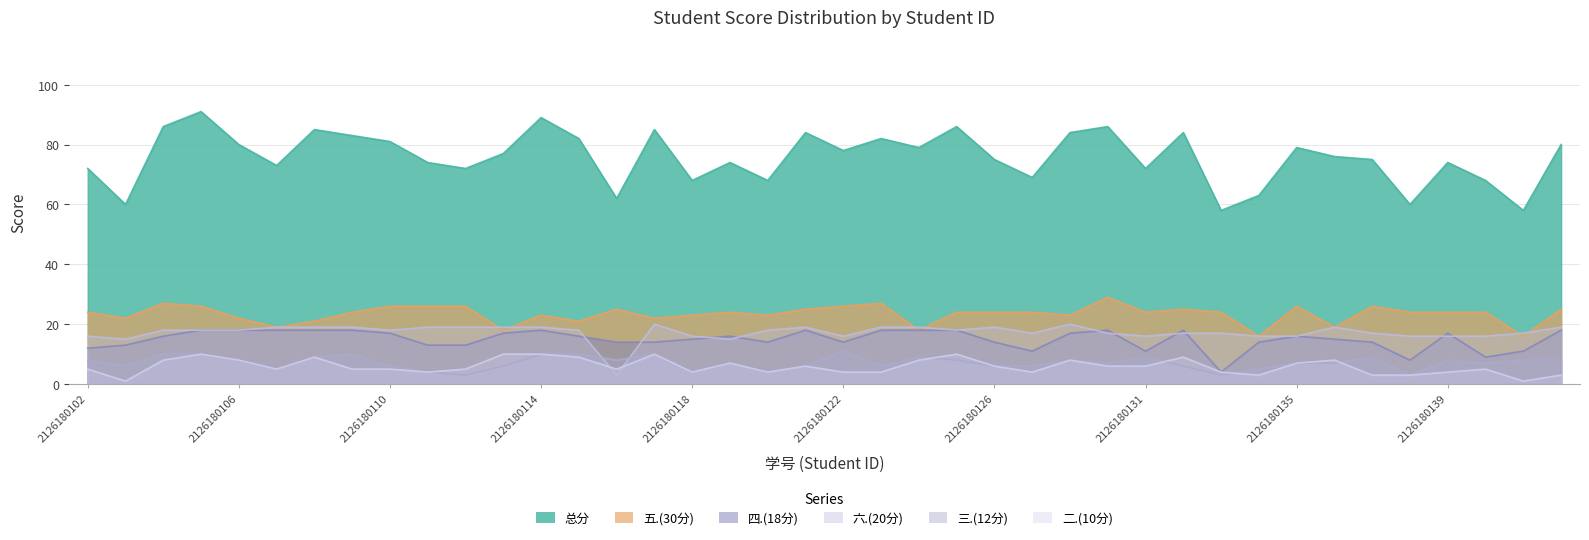

True or false: 二.(10分) has a value of 17 at 2126180114.

False